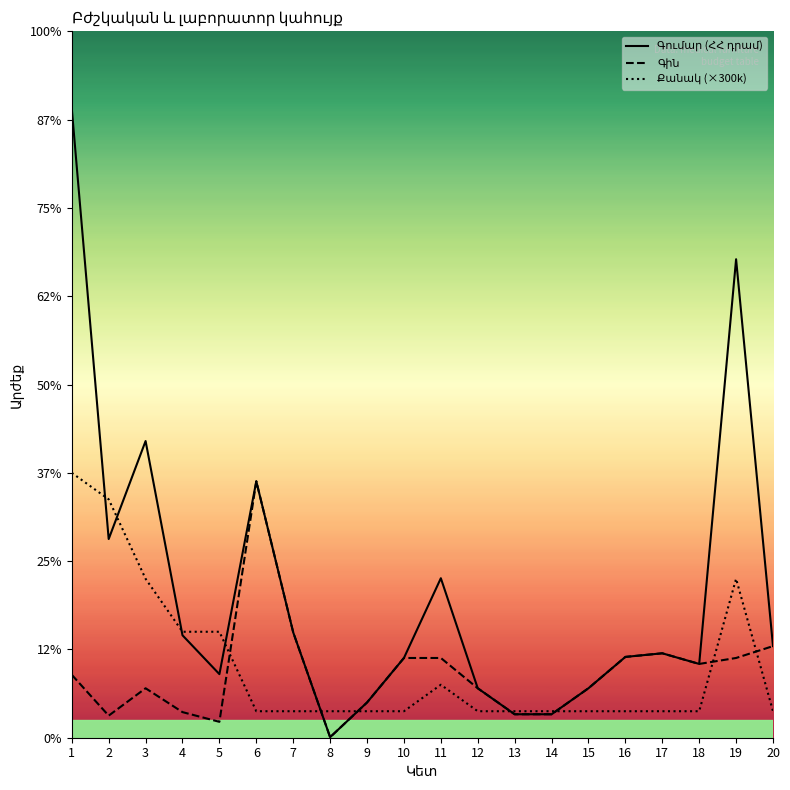

Where does the Գին series first go above 712500?

6